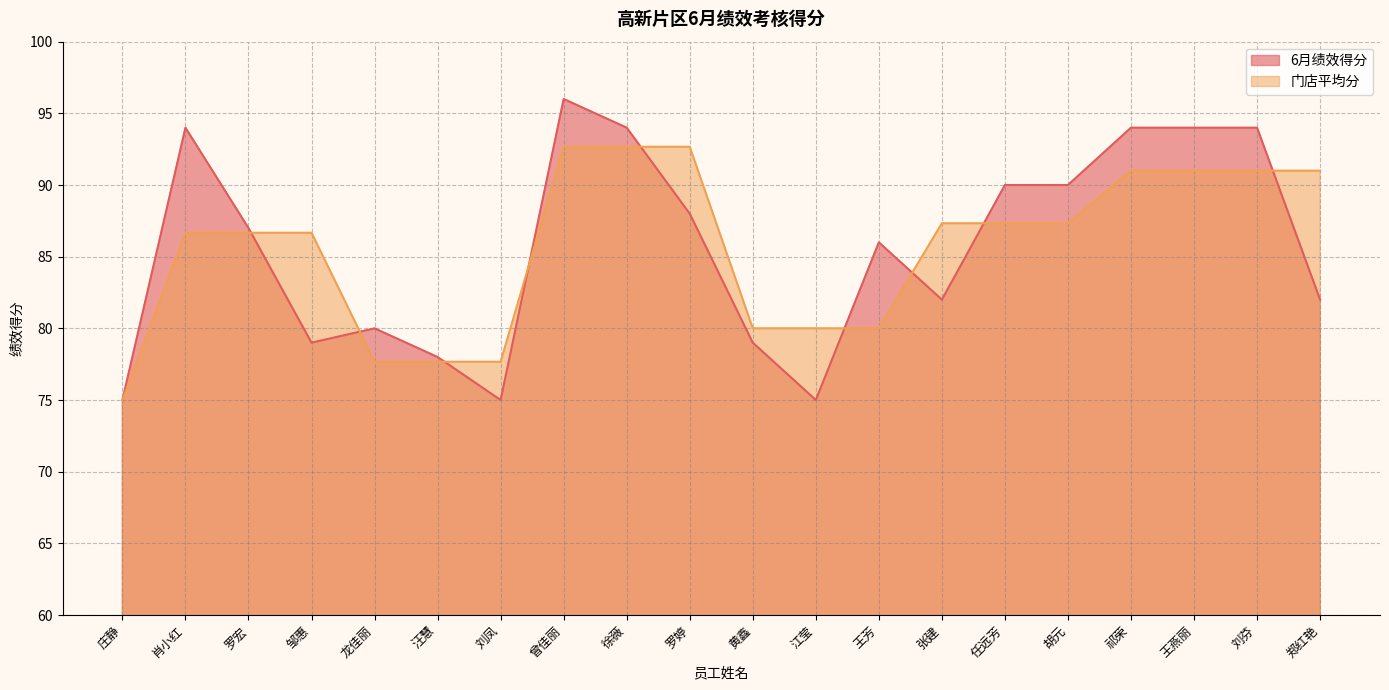

Is the value of 6月绩效得分 at 庄静 greater than the value of 门店平均分 at 徐薇?

No